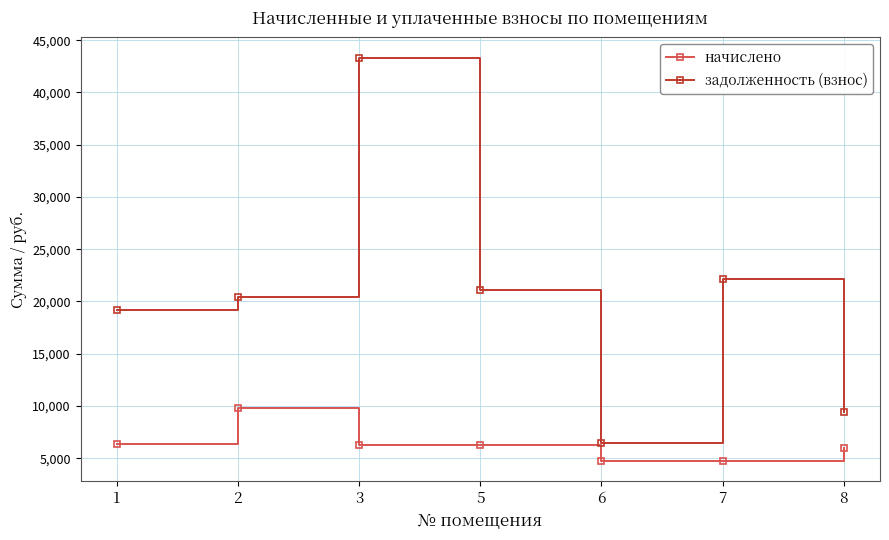

At which category is the sum across all series the highest?

3